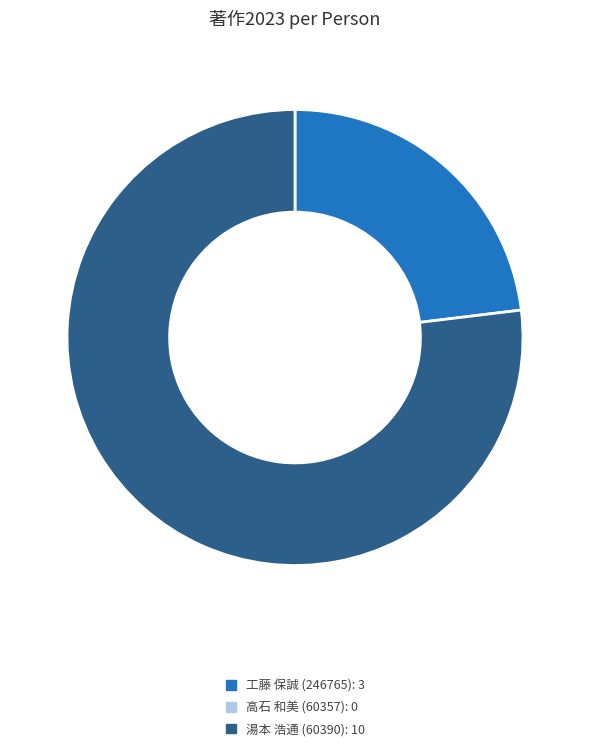

Is there a majority slice in this chart?

Yes